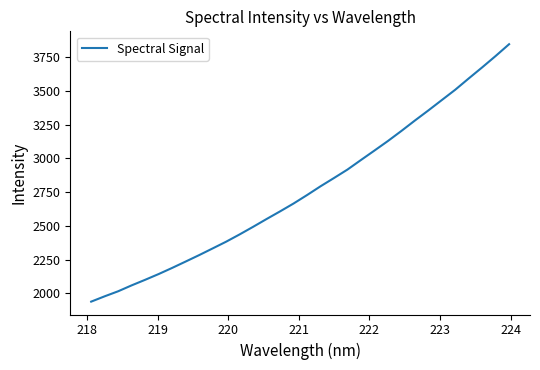

What is the difference between the maximum and minimum values?

1905.2